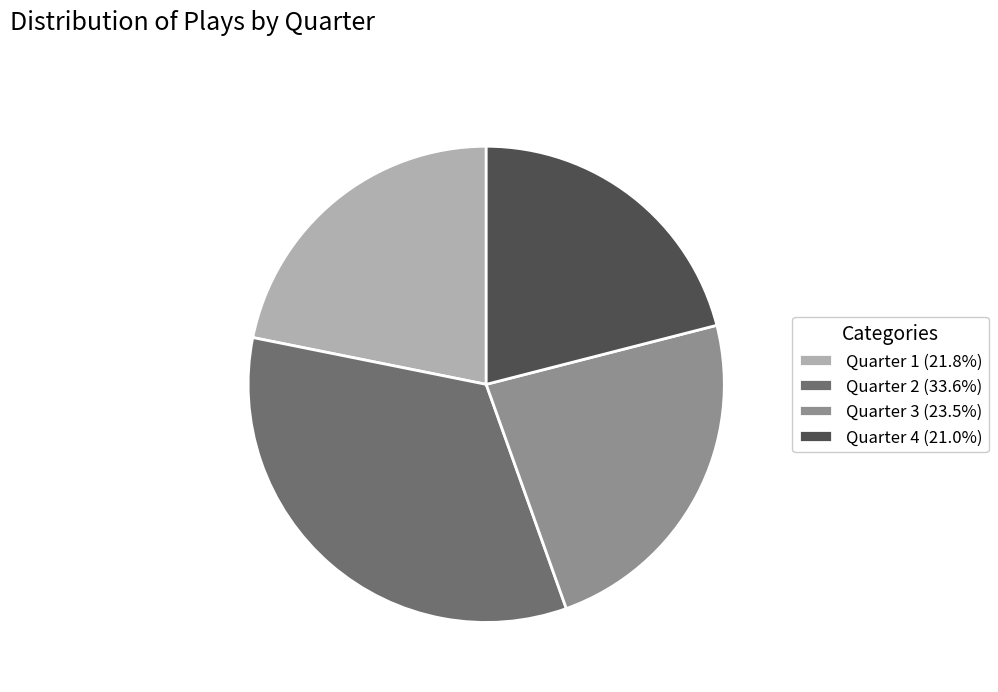

How many segments does this pie chart have?

4